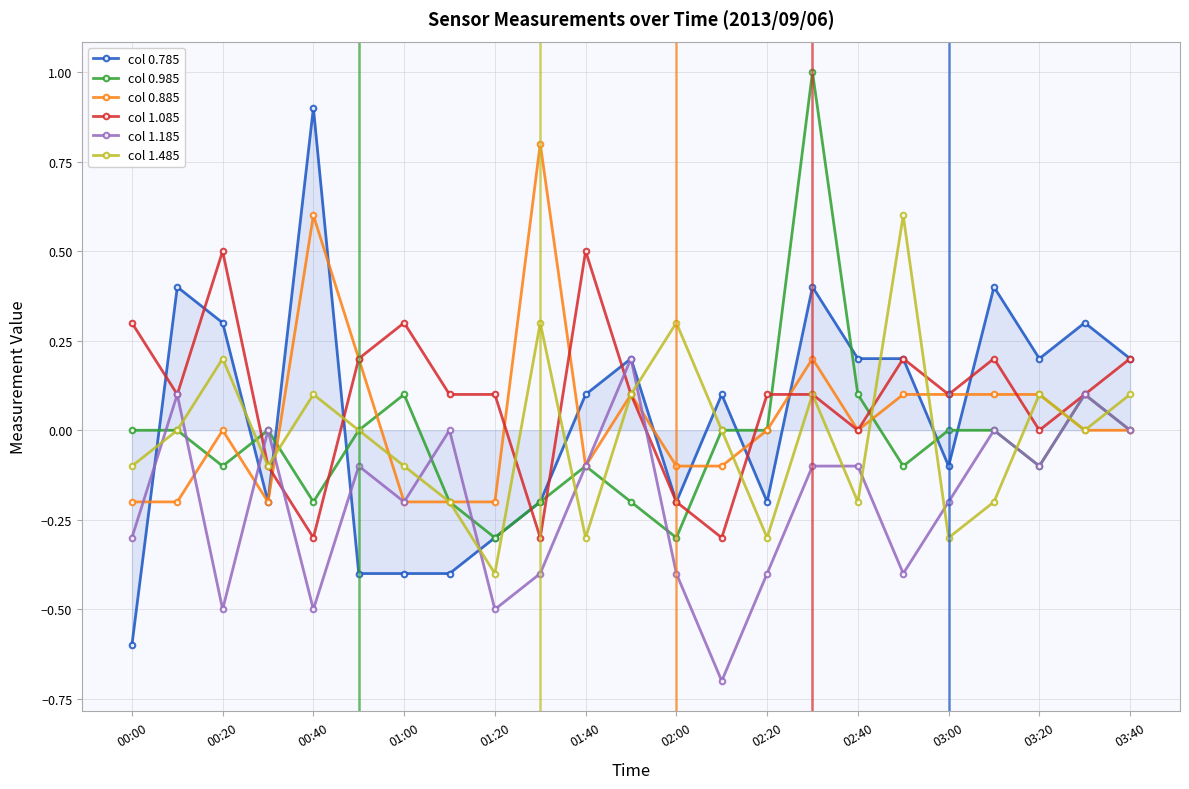

What is the smallest value displayed?

-0.7